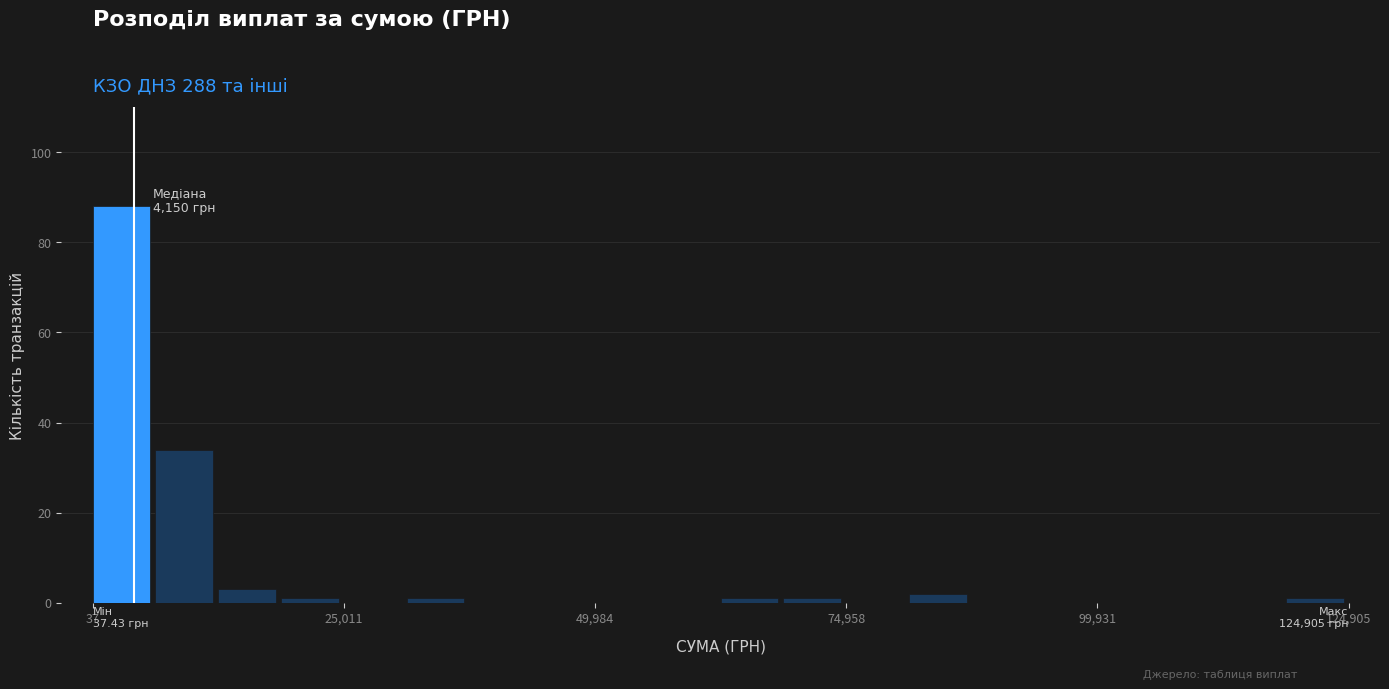

Around what value on the x-axis is the tallest bar? Give the approximate position of its centre, as read against the axis.

5000